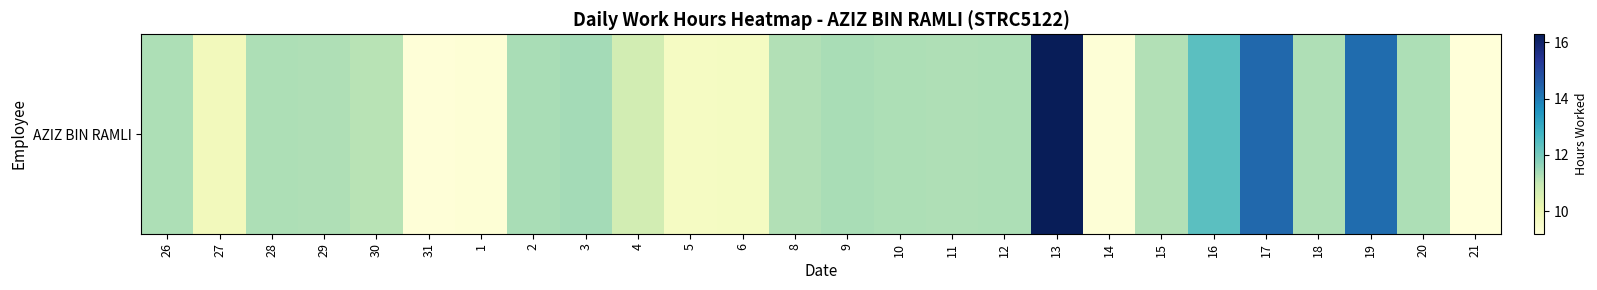

At which category does the chart reach its minimum across all series?

21